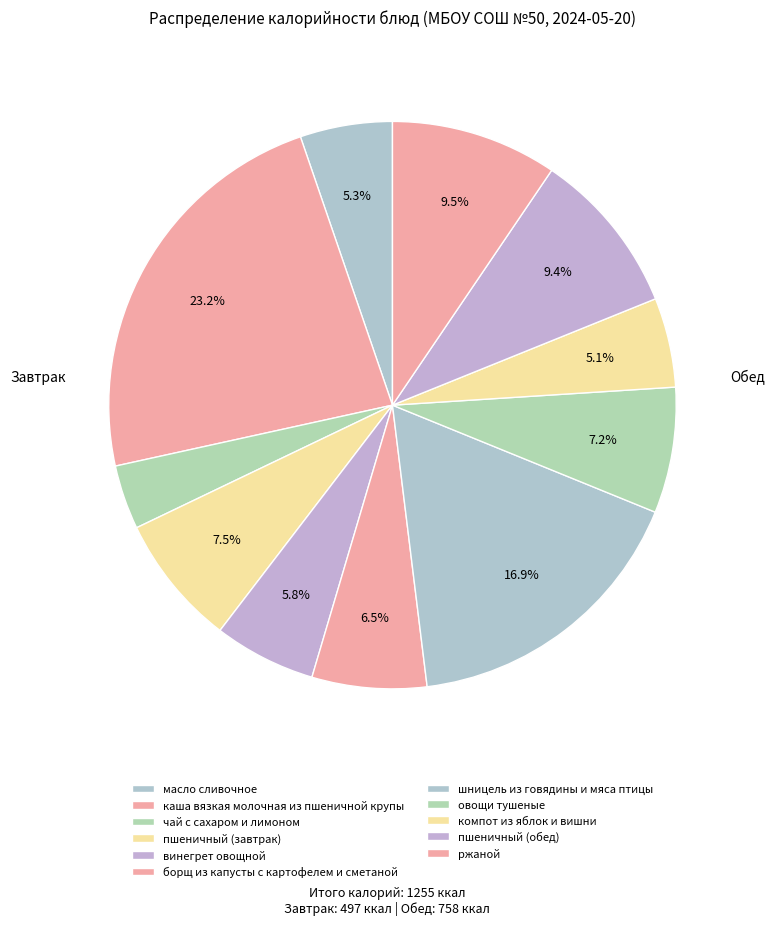

Count the number of slices in the pie.

11